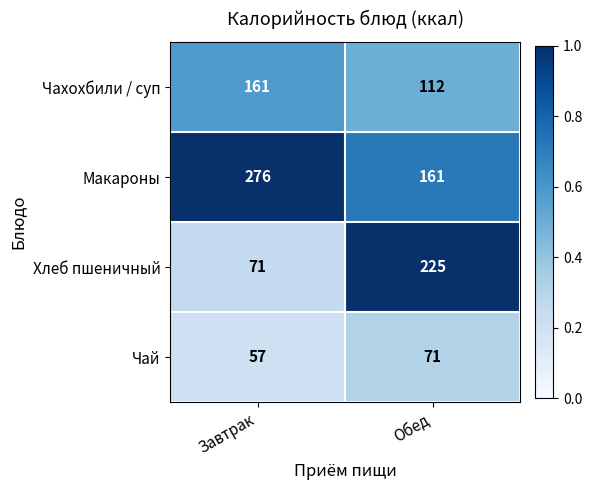

What is the sum of all Хлеб пшеничный values?

296